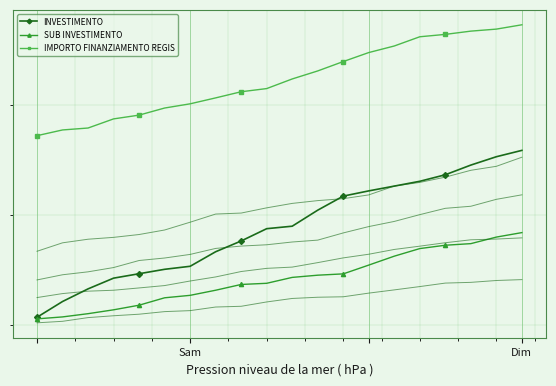

How many data points does each series have?

20